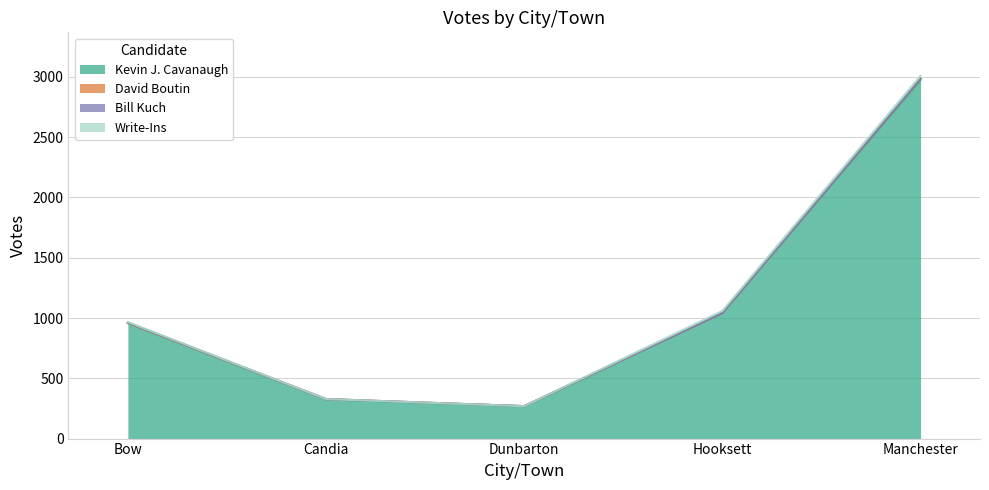

Between Dunbarton and Manchester, which series saw the biggest shift?

Kevin J. Cavanaugh